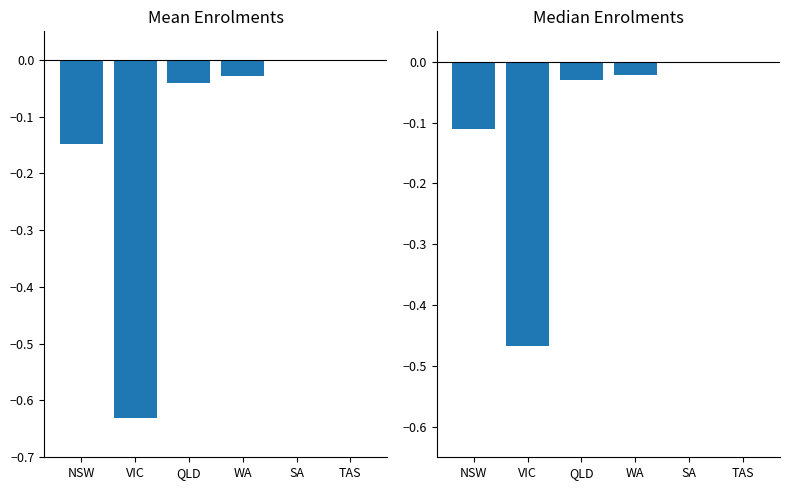

List the labels in order of value, smallest first.

VIC, NSW, QLD, WA, SA, TAS